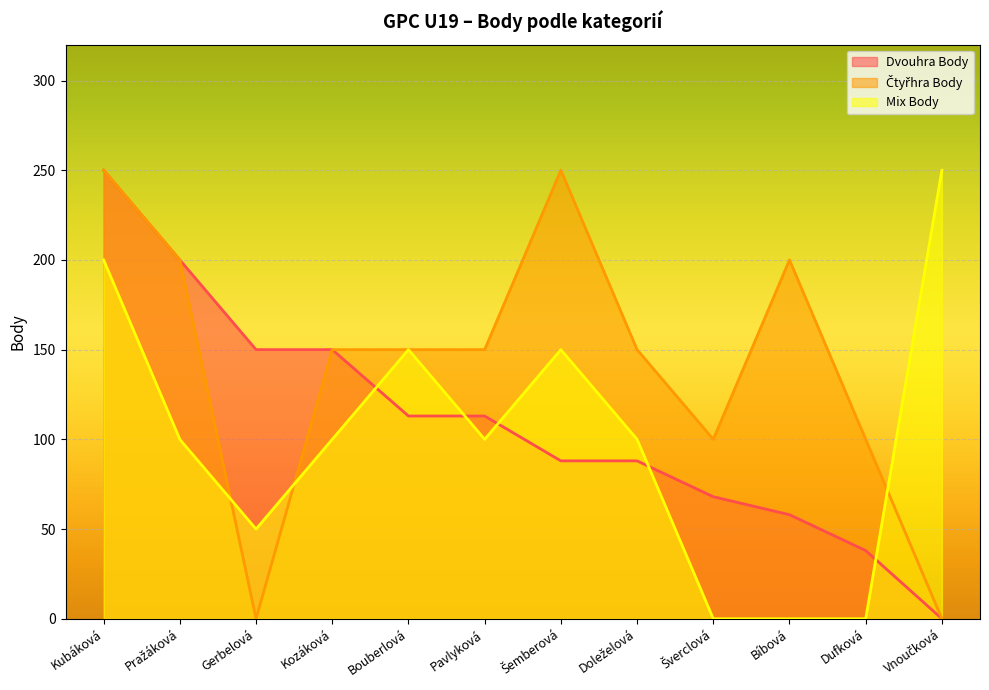

Reading left to right, what are all the values shown in this chart?

Dvouhra Body: Kubáková=250	Pražáková=200	Gerbelová=150	Kozáková=150	Bouberlová=113	Pavlyková=113	Šemberová=88	Doleželová=88	Šverclová=68	Bíbová=58	Dufková=38	Vnoučková=0
Čtyřhra Body: Kubáková=250	Pražáková=200	Gerbelová=0	Kozáková=150	Bouberlová=150	Pavlyková=150	Šemberová=250	Doleželová=150	Šverclová=100	Bíbová=200	Dufková=100	Vnoučková=0
Mix Body: Kubáková=200	Pražáková=100	Gerbelová=50	Kozáková=100	Bouberlová=150	Pavlyková=100	Šemberová=150	Doleželová=100	Šverclová=0	Bíbová=0	Dufková=0	Vnoučková=250